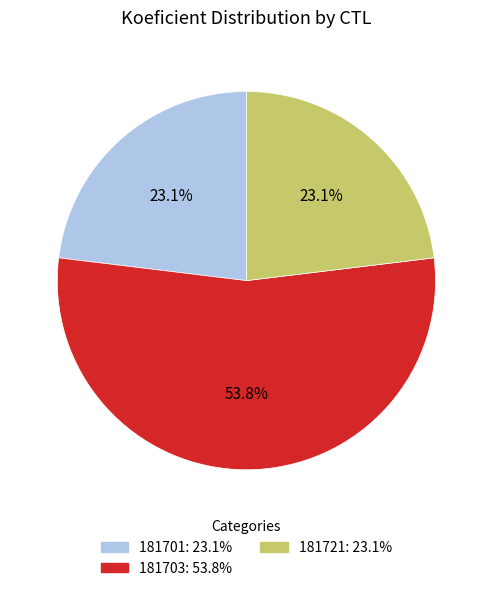

What is the largest slice in the pie chart?

181703